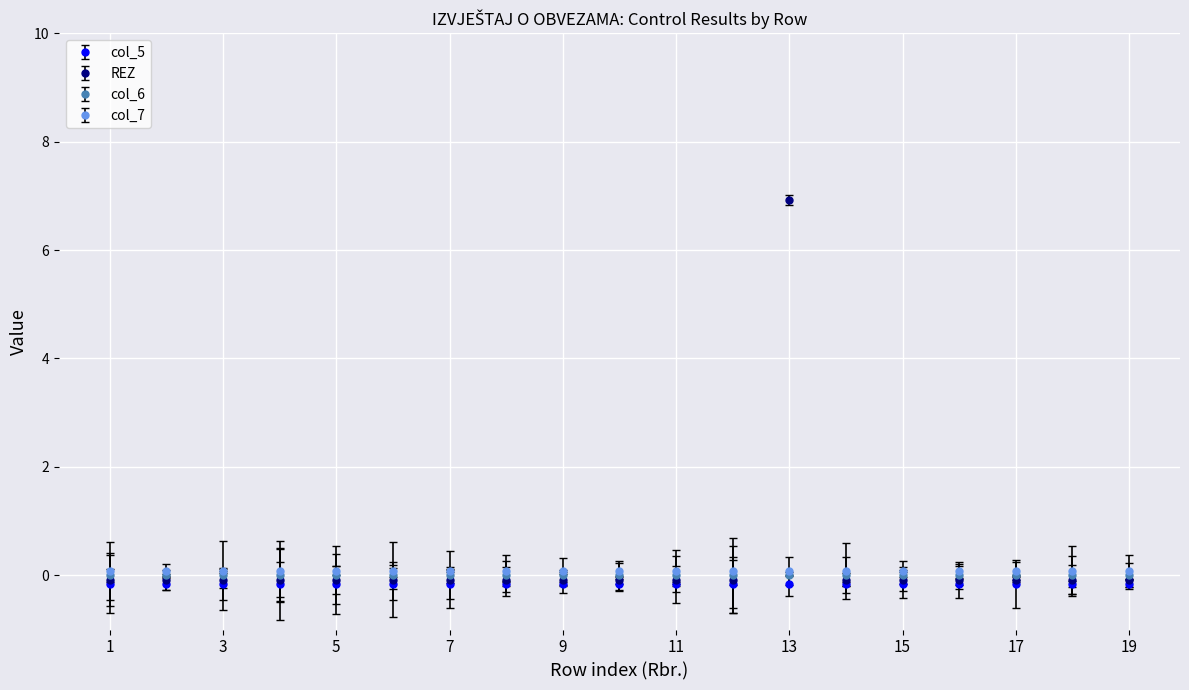

Where is col_5 nearest to the value 0?

1